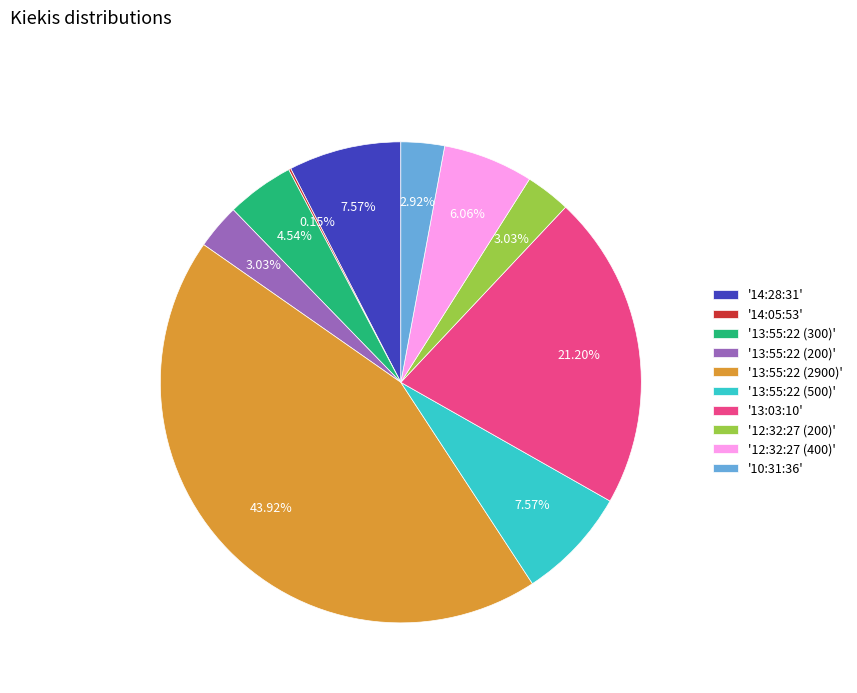

Combined, do '13:55:22 (500)' and '14:28:31' account for over 50%?

No